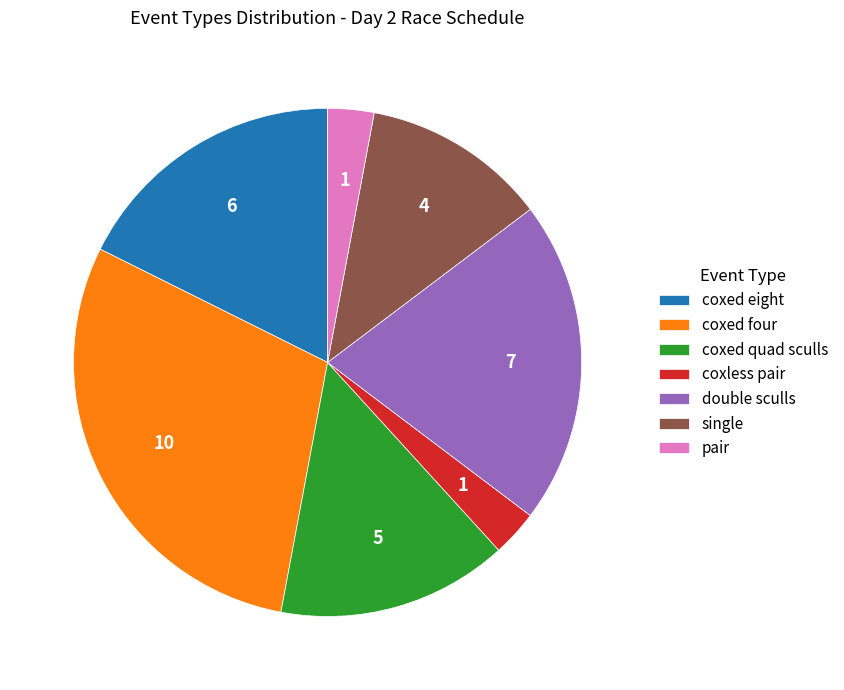

Is it true that pair is 3% of the pie?

True